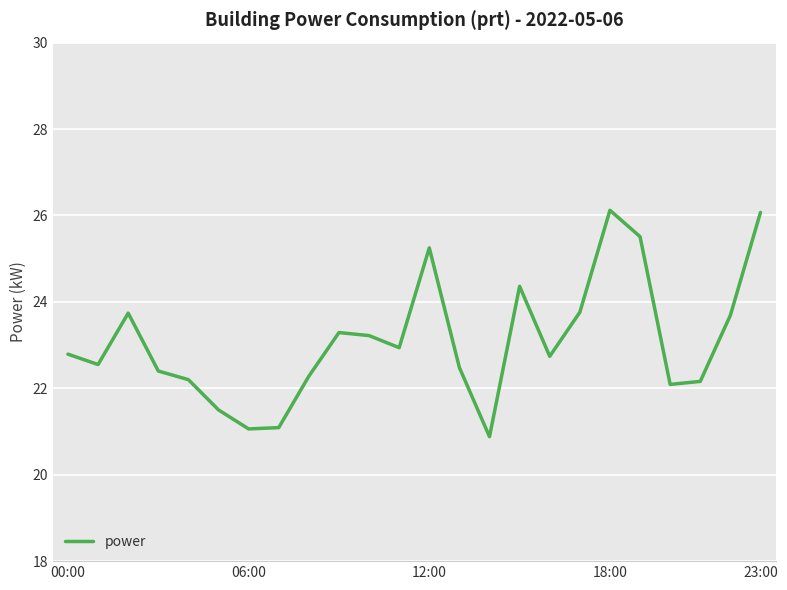

Does the chart have visible grid lines?

Yes